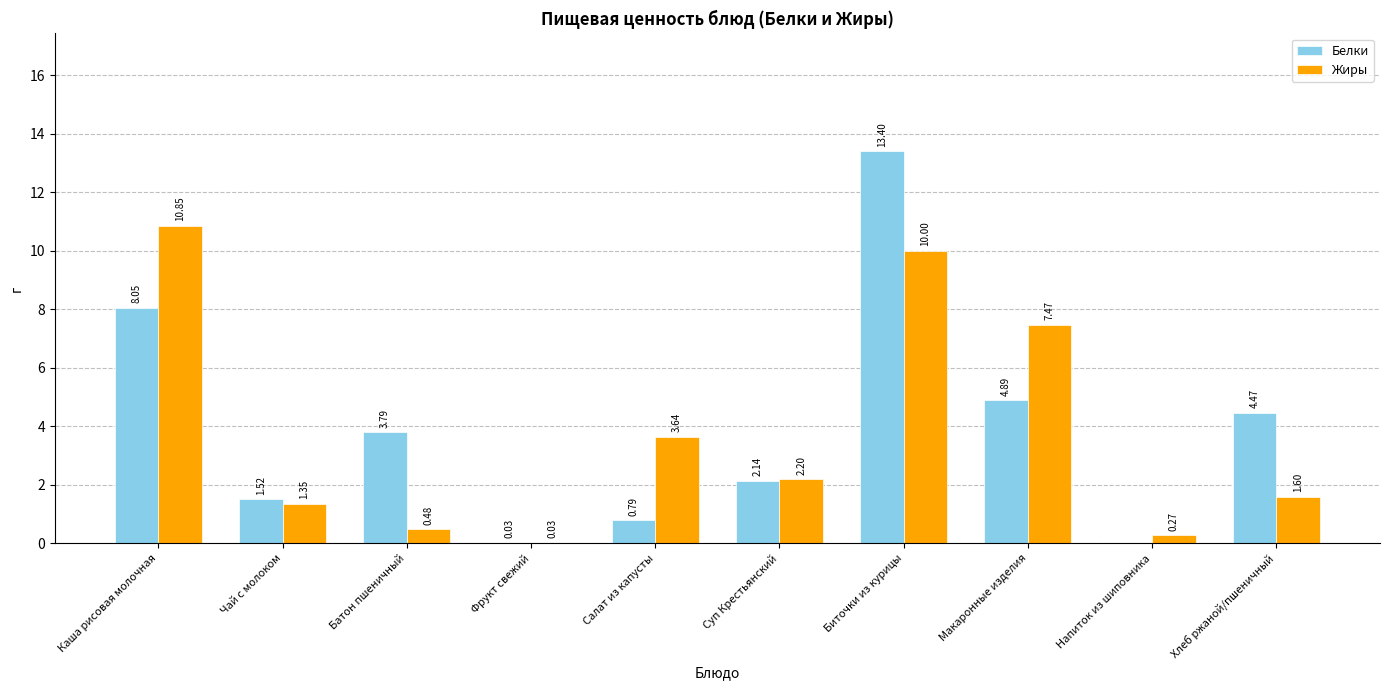

Is the value of Жиры at Суп Крестьянский greater than the value of Белки at Чай с молоком?

Yes